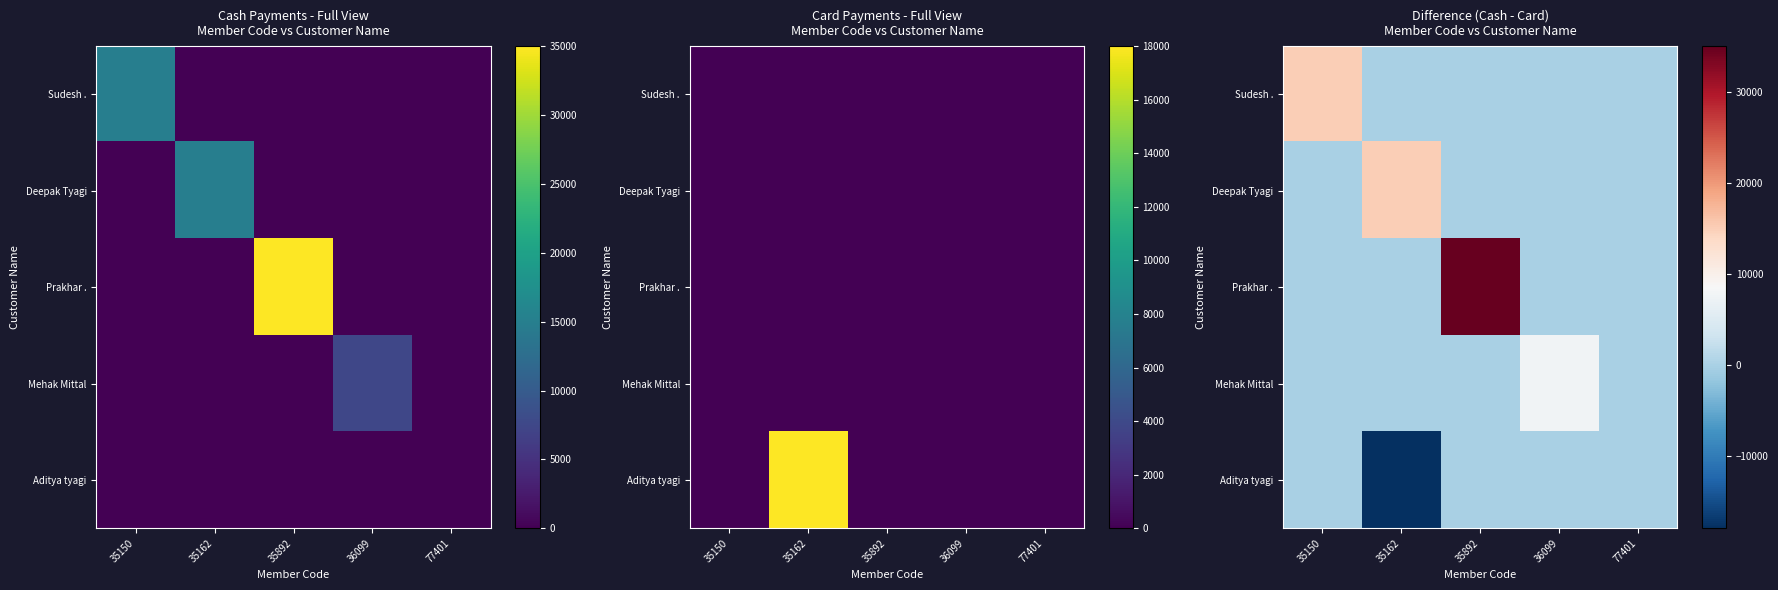

Which has a higher value, 77401 or 35150?

35150